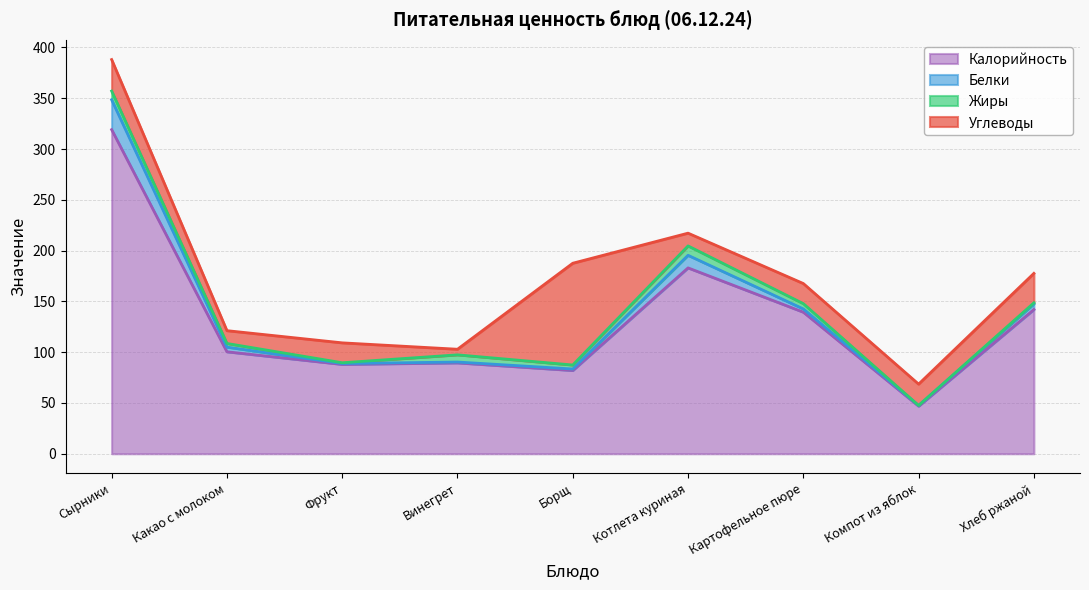

Reading left to right, what are all the values shown in this chart?

Калорийность: 319.1	100.4	88.0	89.5	82.0	183.0	139.4	46.9	142.0
Белки: 29.4	4.6	0.8	0.8	1.4	12.4	3.2	0.7	5.6
Жиры: 8.6	3.6	0.8	7.1	3.9	9.2	5.2	0.0	1.0
Углеводы: 31.0	12.6	19.6	5.5	100.2	12.6	19.8	21.0	29.0